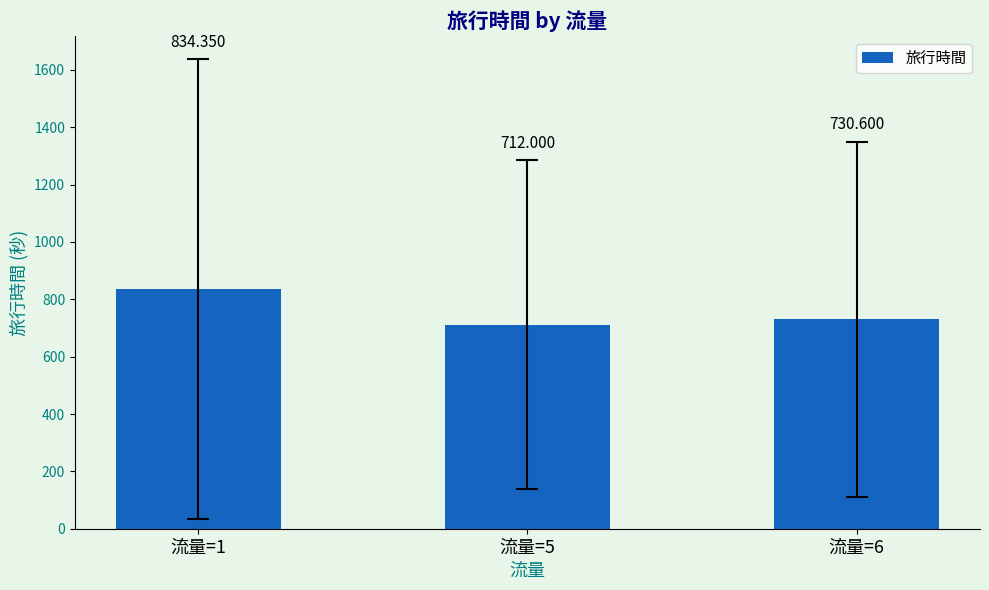

Reading right to left, list all the values displayed in this chart.

流量=6=730.6	流量=5=712.0	流量=1=834.4